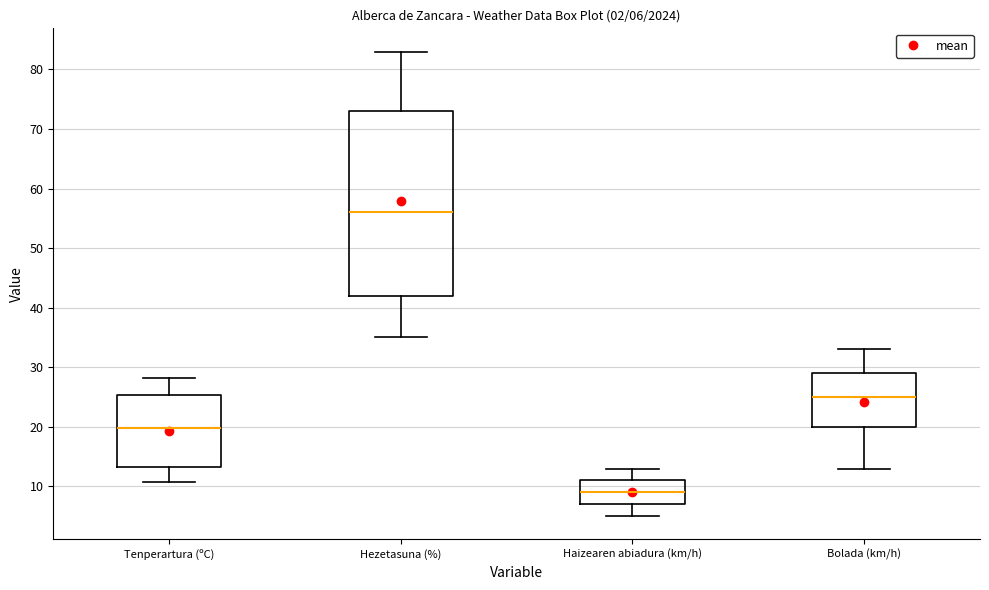

Which box is the tallest, from its lower edge to its upper edge?

Hezetasuna (%)